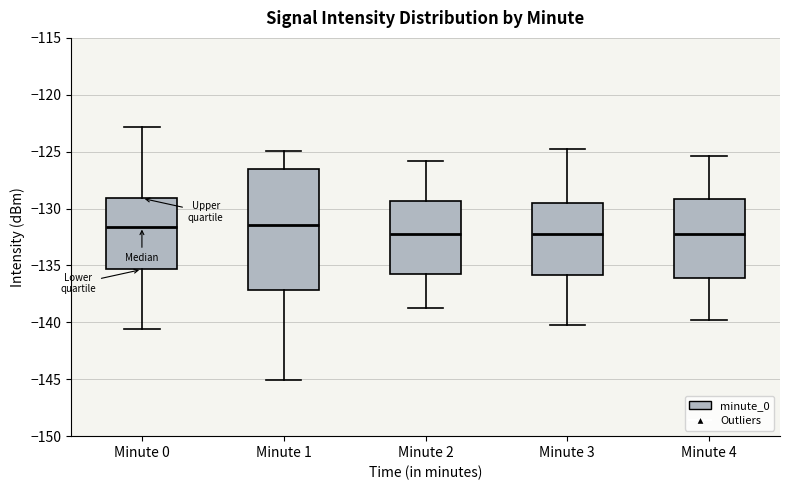

Where does the median line of the box for Minute 1 sit on the y-axis? The values are not printed on the chart, so give them approximately, as read against the axis.

-131.5